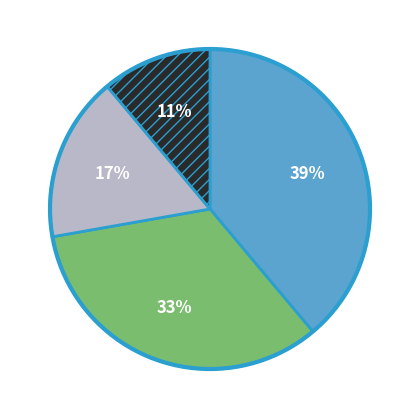

Is there any slice that represents more than half of the pie?

No